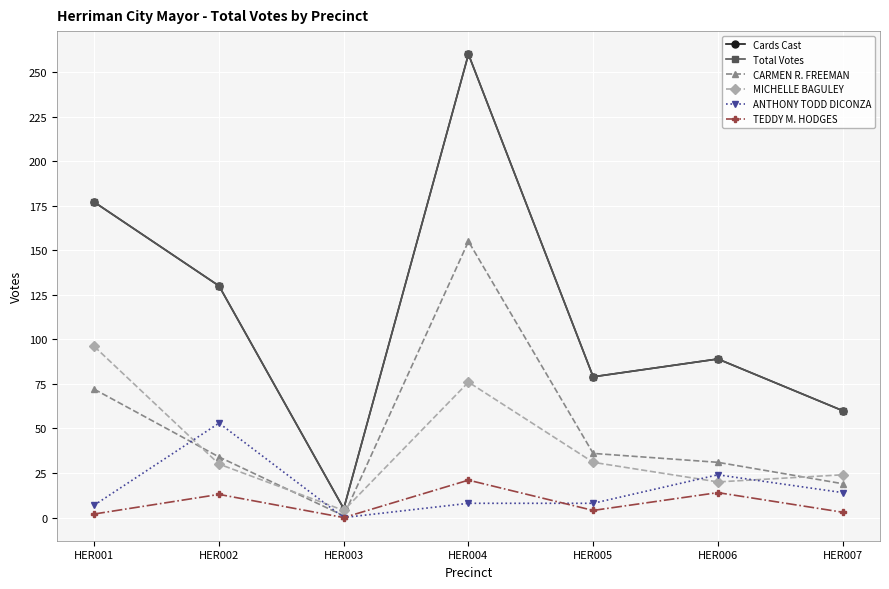

How many data points in MICHELLE BAGULEY are less than 30?

3